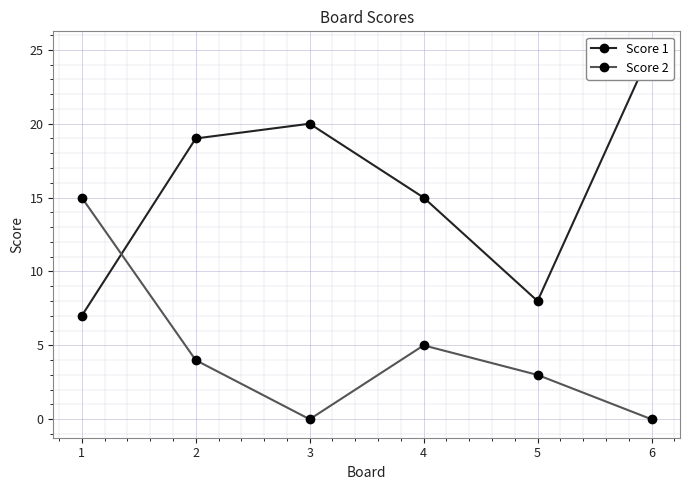

True or false: Score 2 has a value of 4 at 1.

False